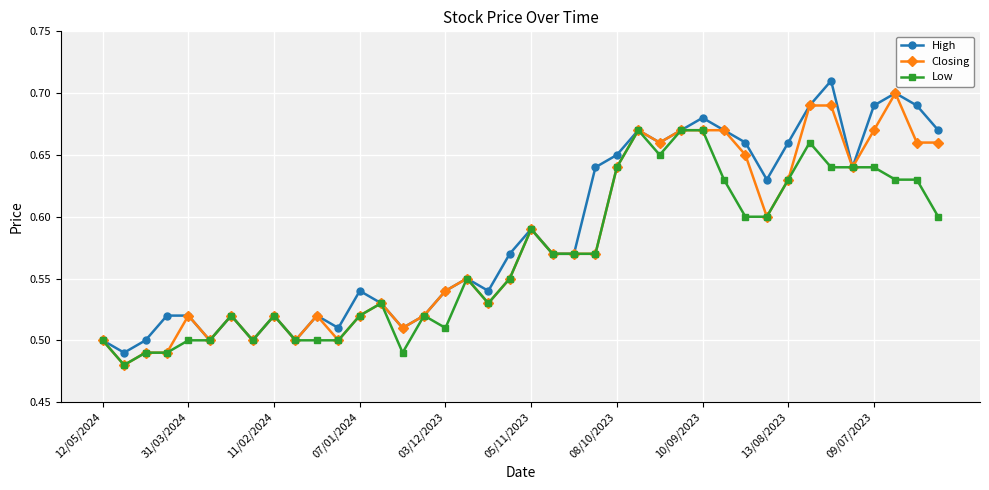

List the series in order of their overall mean, lowest first.

Low, Closing, High